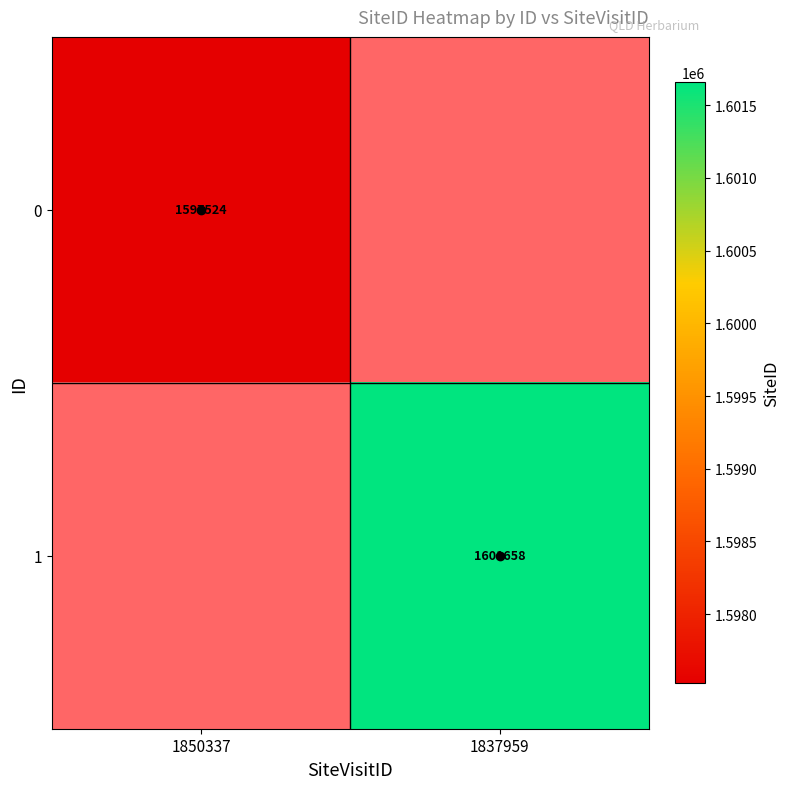

The 1 series shows 2853548 at 1837959. True or false?

False